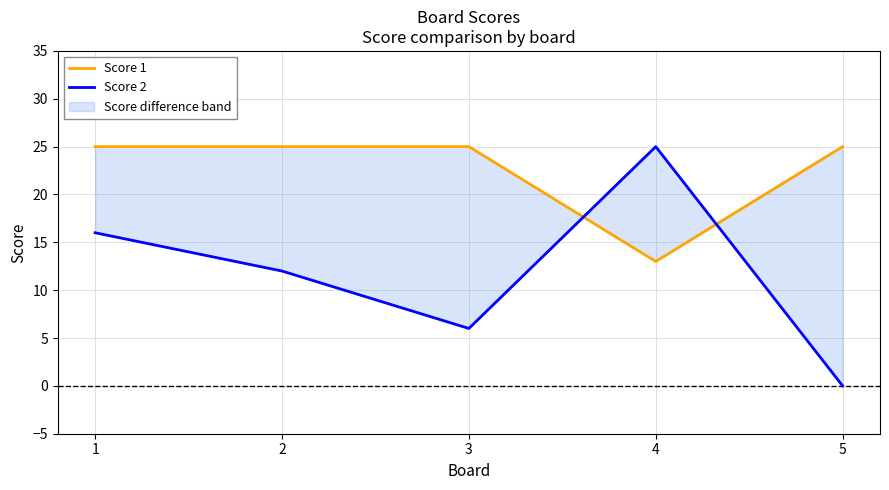

How many times do Score 2 and Score 1 cross each other?

2